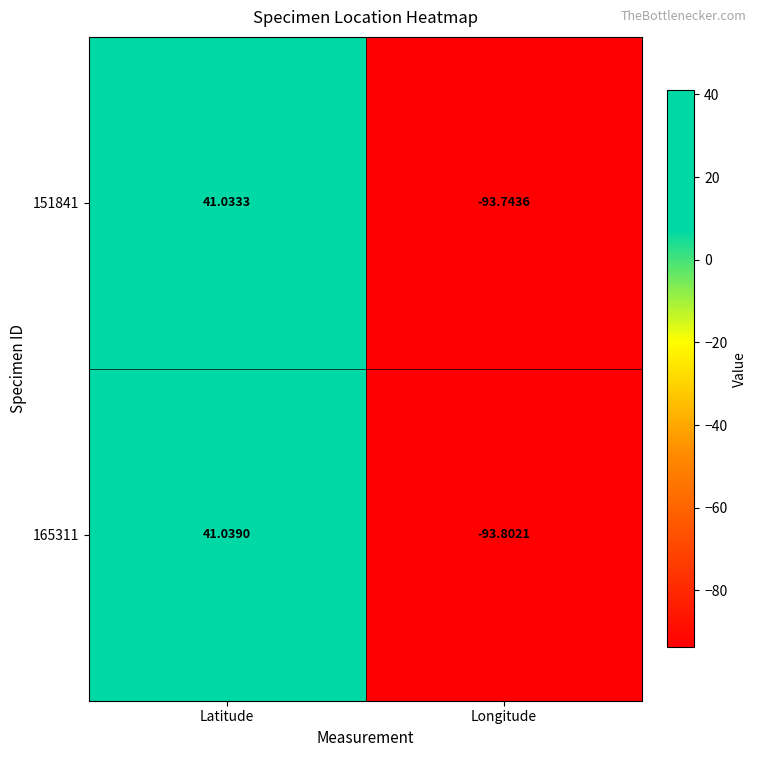

Is the value of 151841 at Latitude greater than the value of 165311 at Latitude?

No